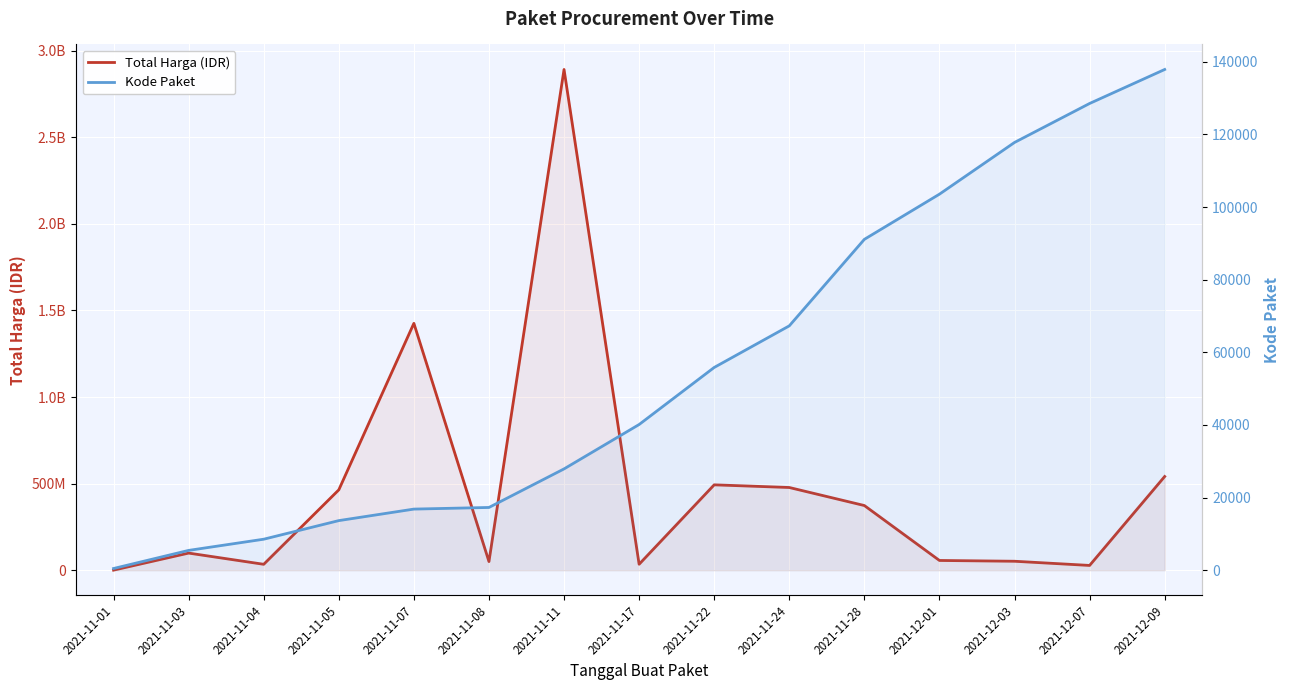

What is the sum of the Kode Paket values at 2021-11-07 and 2021-12-03?

134606